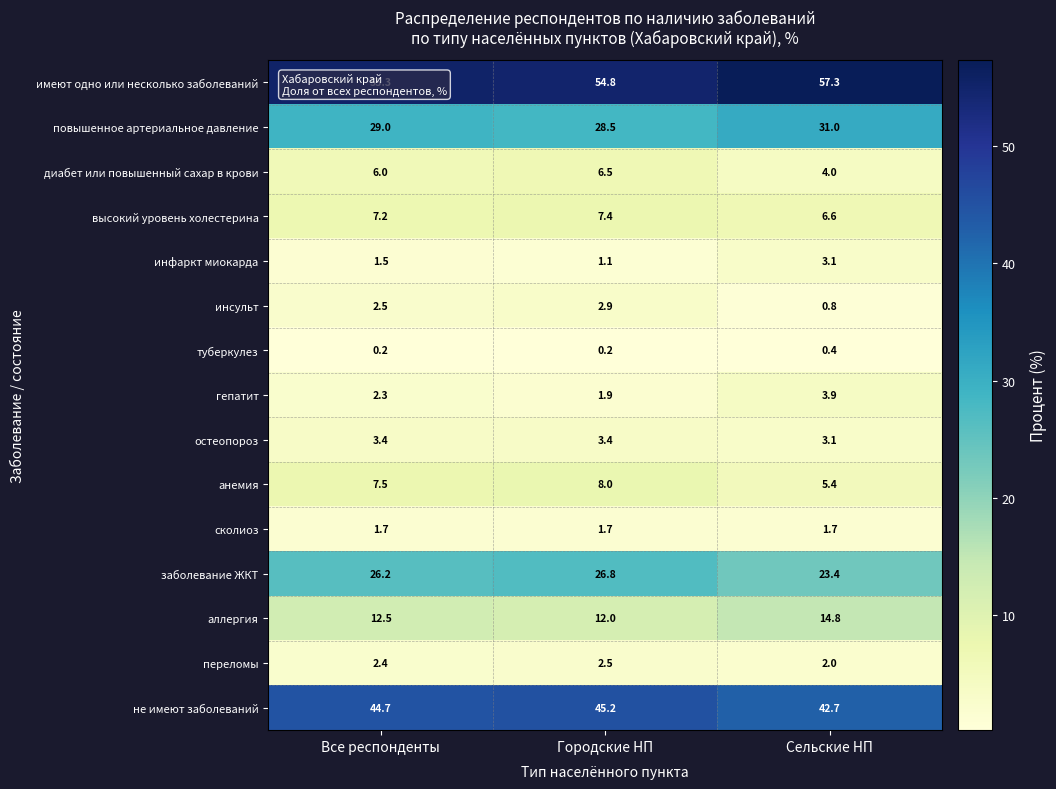

Rank the series by their maximum value, from highest to lowest.

имеют одно или несколько заболеваний, не имеют заболеваний, повышенное артериальное давление, заболевание ЖКТ, аллергия, анемия, высокий уровень холестерина, диабет или повышенный сахар в крови, гепатит, остеопороз, инфаркт миокарда, инсульт, переломы, сколиоз, туберкулез